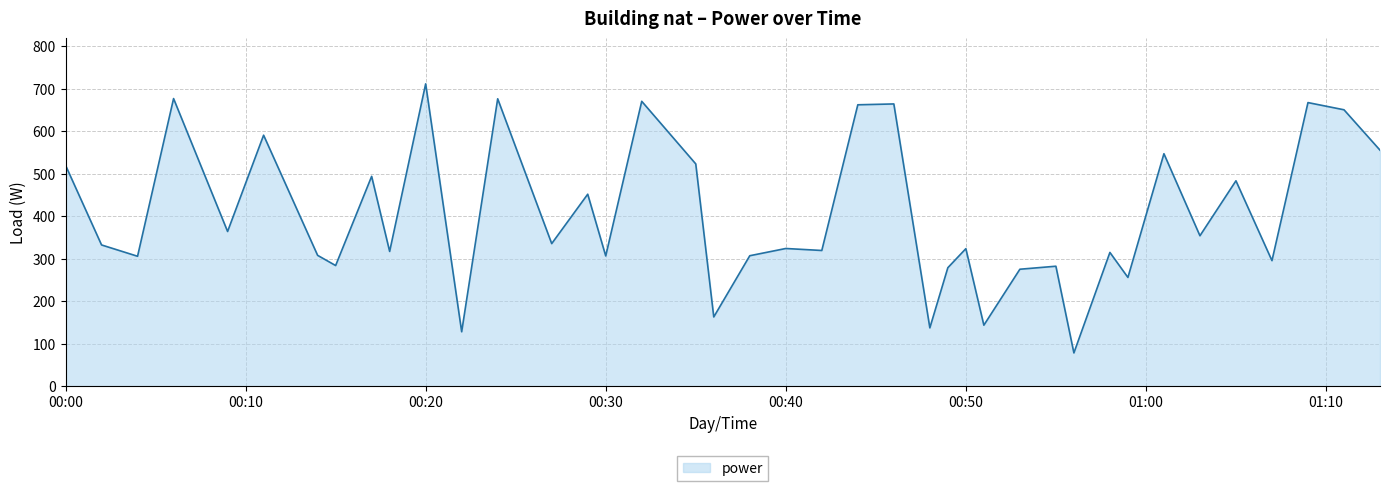

What is the average value?

402.1